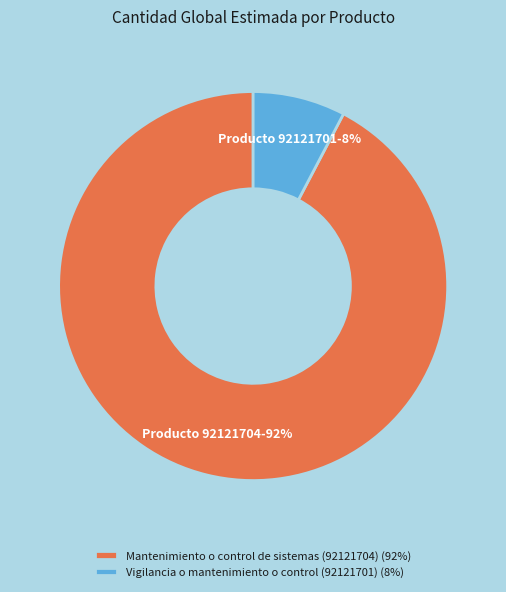

To the nearest percent, what portion does Vigilancia o mantenimiento o control (92121701) represent?

8%